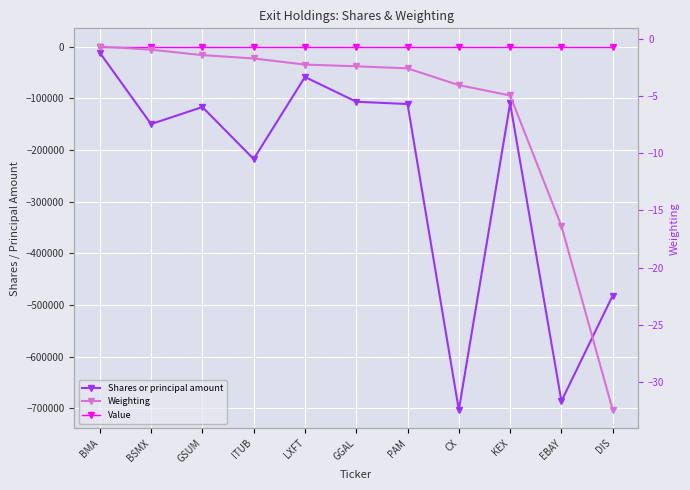

What is the sum of the Shares or principal amount values at BSMX and KEX?

-260000.0